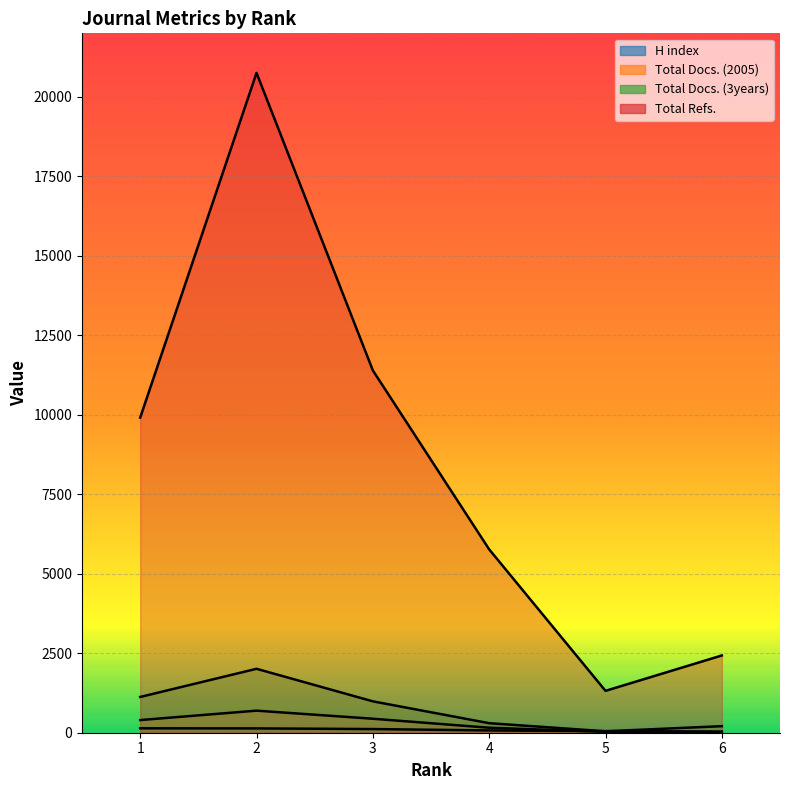

True or false: H index and Total Refs. cross at least once.

False